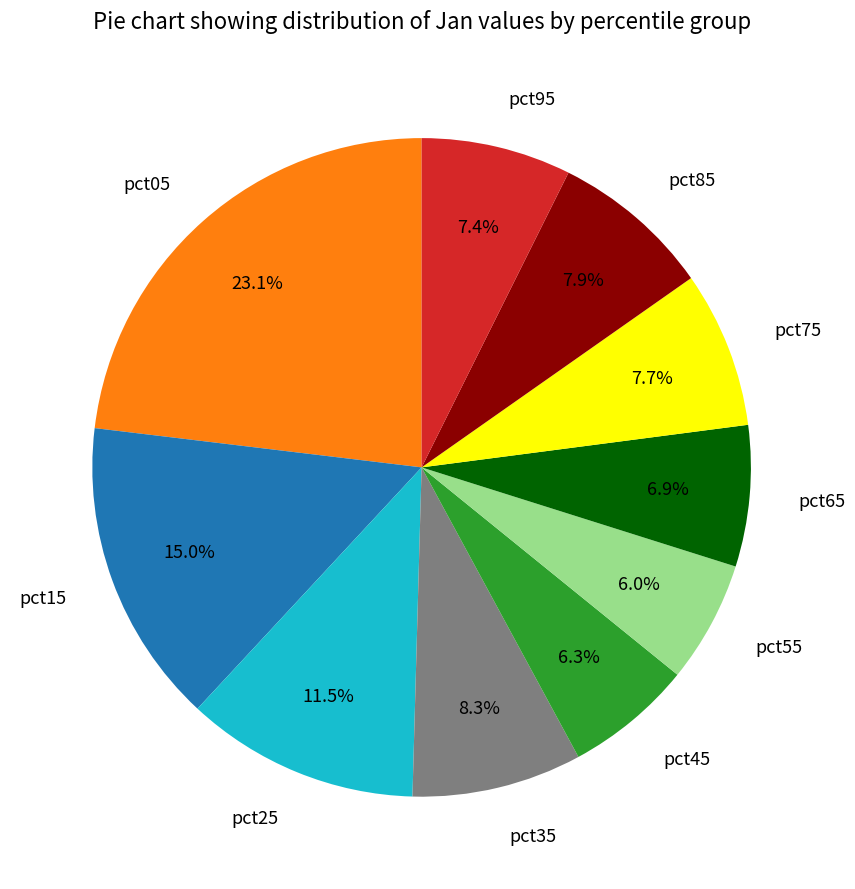

How much of the chart is everything except pct65?

93.1%